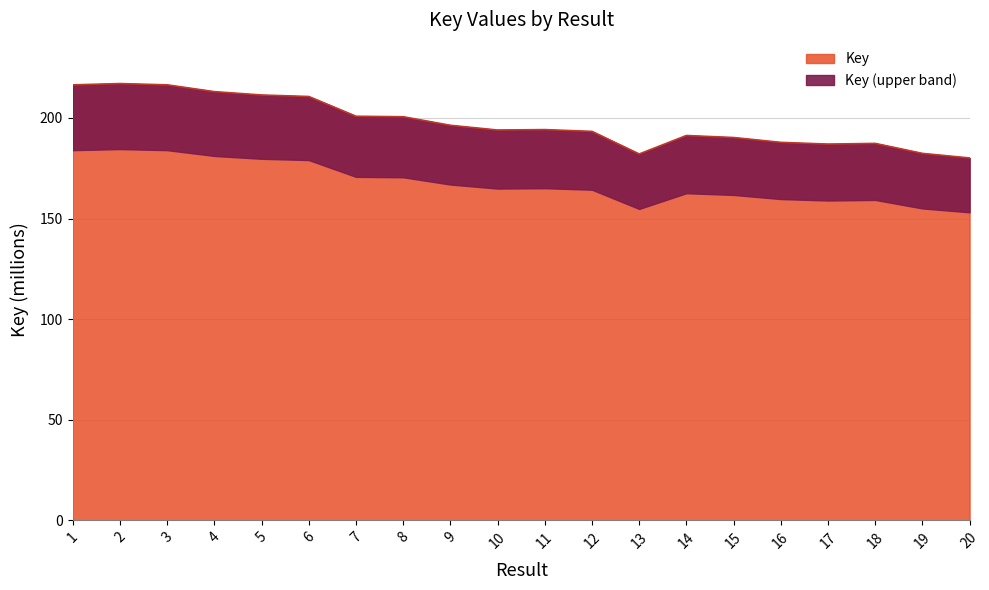

The Key series shows 194.2 at 11. True or false?

True